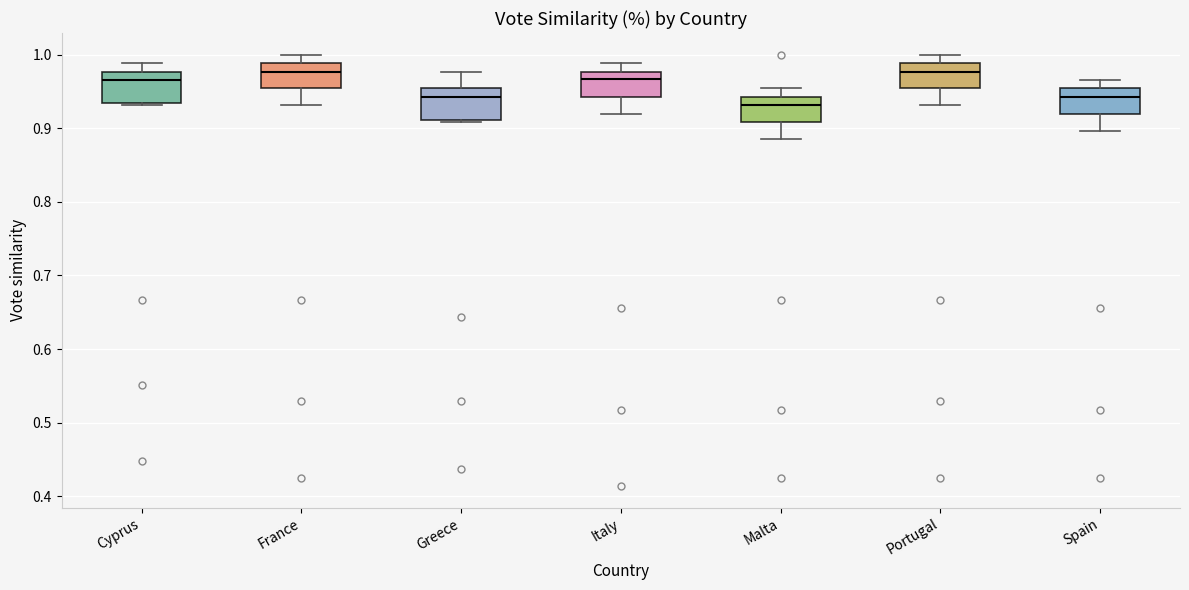

Reading left to right, read every box against the y-axis: the position of its median line, the range the box covers, and the ends of its whiskers. The values are not printed on the chart, so give them approximately, as read against the axis.

Cyprus: median 0.97, box 0.93 to 0.98, whiskers 0.93 to 0.99
France: median 0.98, box 0.95 to 0.99, whiskers 0.93 to 1.00
Greece: median 0.94, box 0.91 to 0.95, whiskers 0.91 to 0.98
Italy: median 0.97, box 0.94 to 0.98, whiskers 0.92 to 0.99
Malta: median 0.93, box 0.91 to 0.94, whiskers 0.89 to 0.95
Portugal: median 0.98, box 0.95 to 0.99, whiskers 0.93 to 1.00
Spain: median 0.94, box 0.92 to 0.95, whiskers 0.90 to 0.97